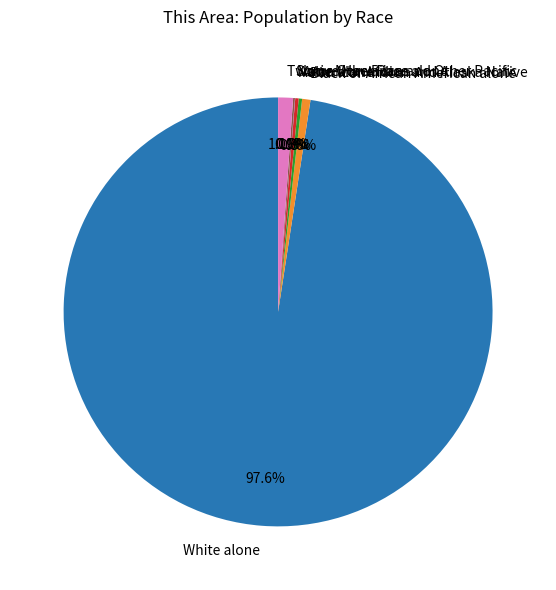

Which slice is the largest?

White alone